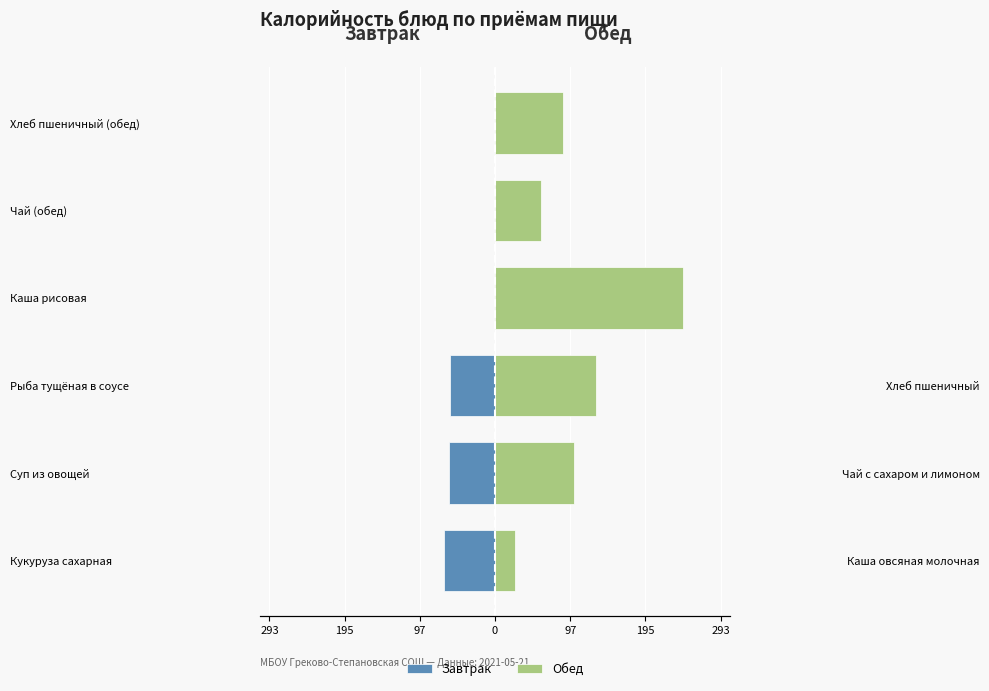

Reading left to right, extract all data points from this chart.

Завтрак: -66.3	-60.0	-58.0	0.0	0.0	0.0
Обед: 26.0	102.2	131.4	244.5	60.0	88.4